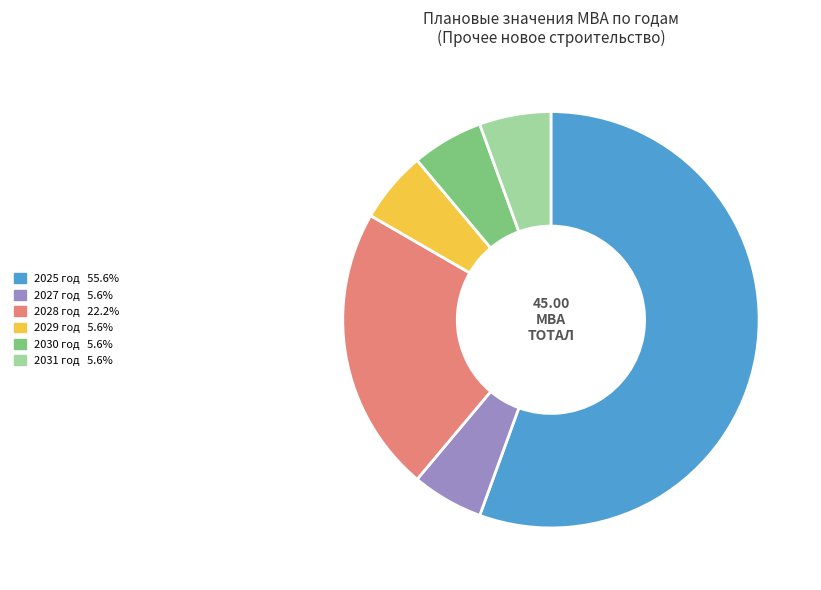

How many slices are in this pie chart?

6